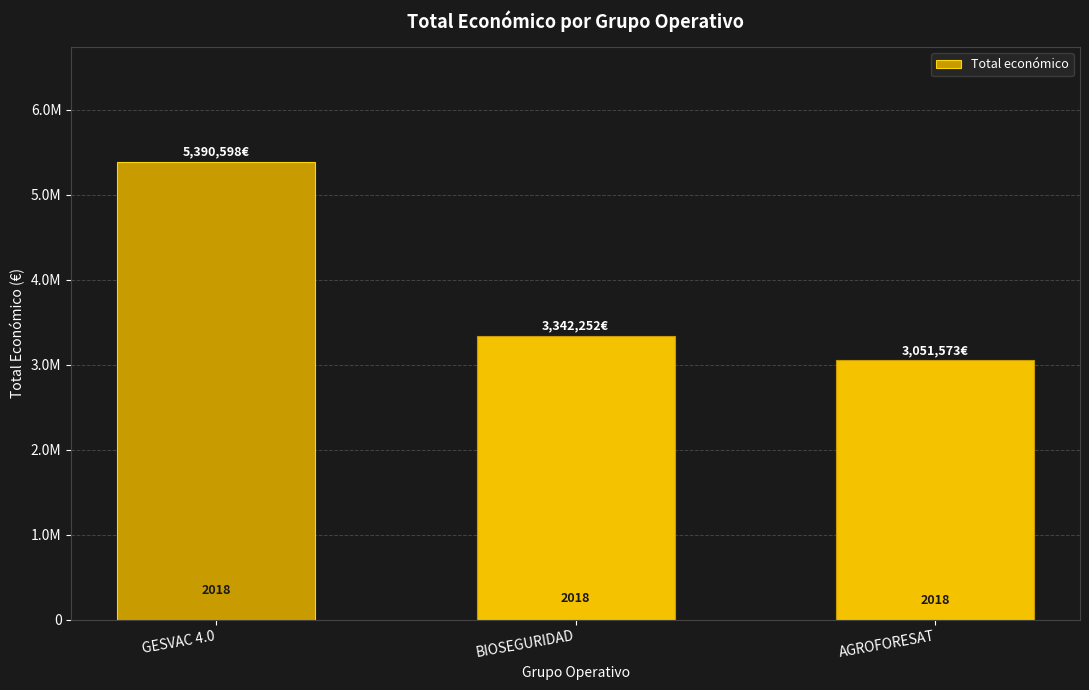

What is the label of the 1st bar from the left?

GESVAC 4.0